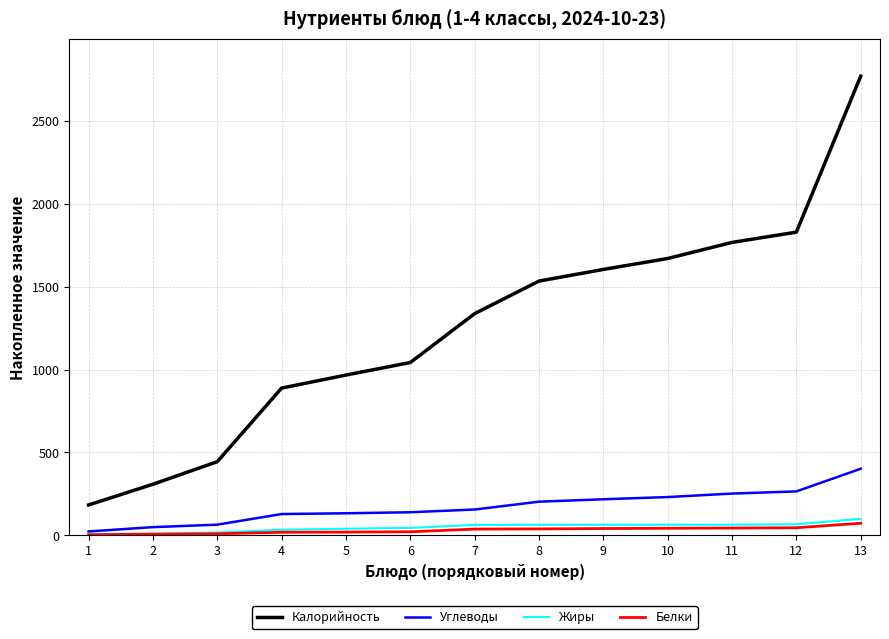

At which label does Белки first exceed 37?

7